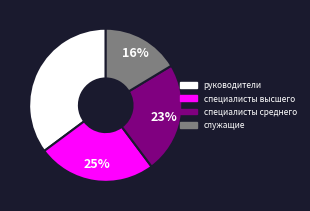

To the nearest percent, what is the difference between the специалисты высшего and служащие slice percentages?

9%